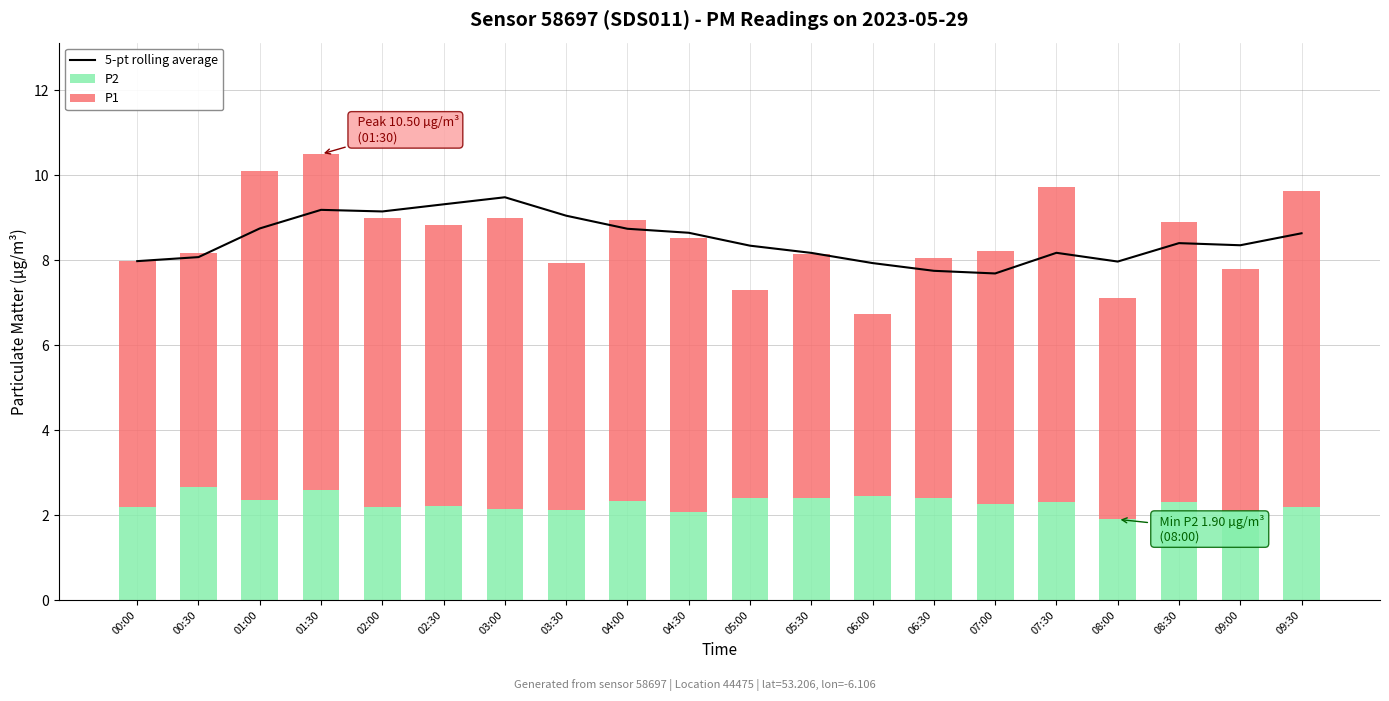

Which category has the lowest value in the P1 series?

06:00